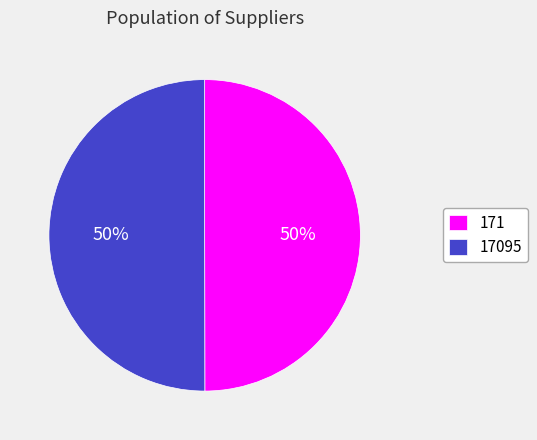

Do 171 and 17095 together represent more than half of the pie?

Yes